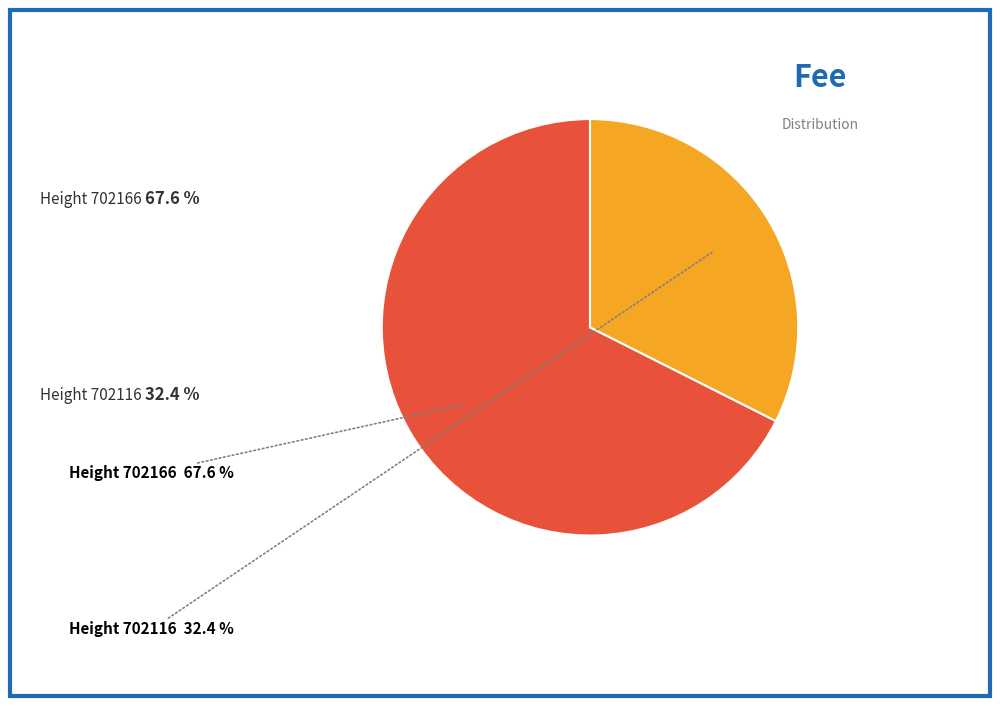

How many slices are in this pie chart?

2